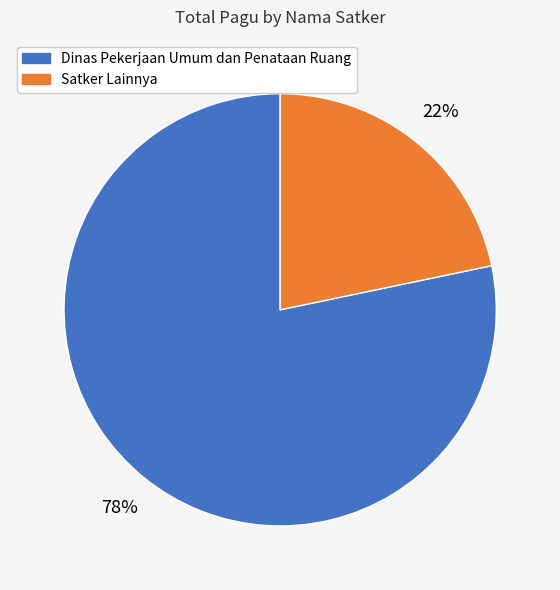

Does any single category account for the majority?

Yes